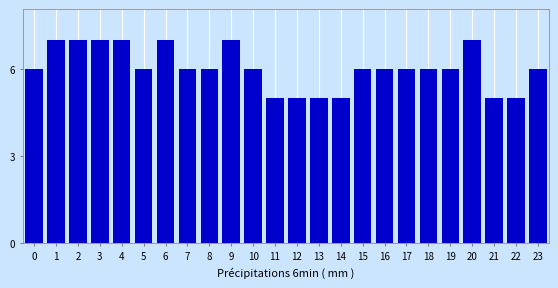

Reading right to left, extract all data points from this chart.

6	5	5	7	6	6	6	6	6	5	5	5	5	6	7	6	6	7	6	7	7	7	7	6